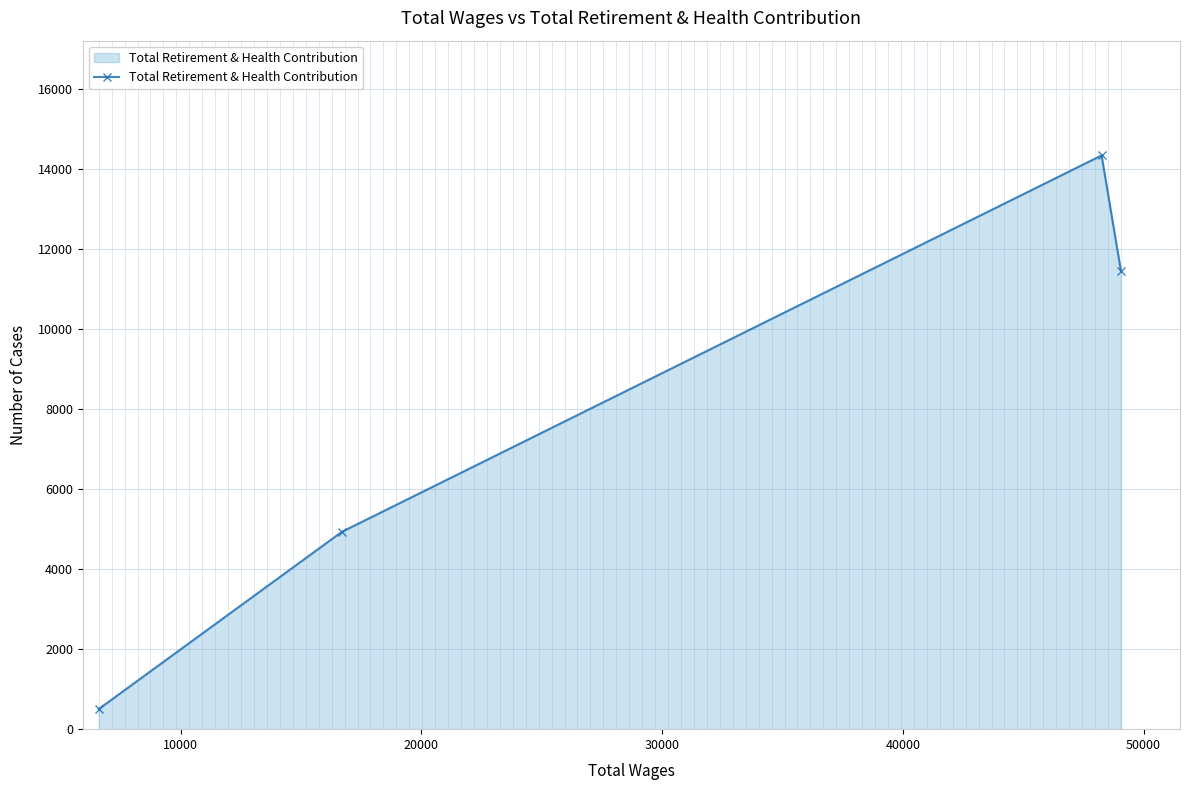

How many interior local peaks (higher than both neighbors) does the data have?

1